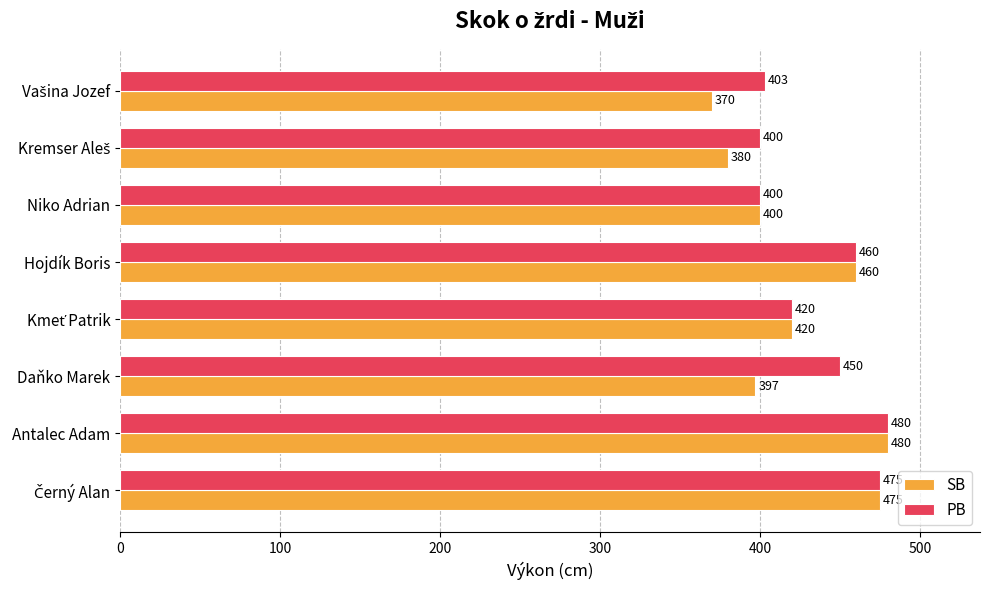

Where is PB nearest to the value 440?

Daňko Marek